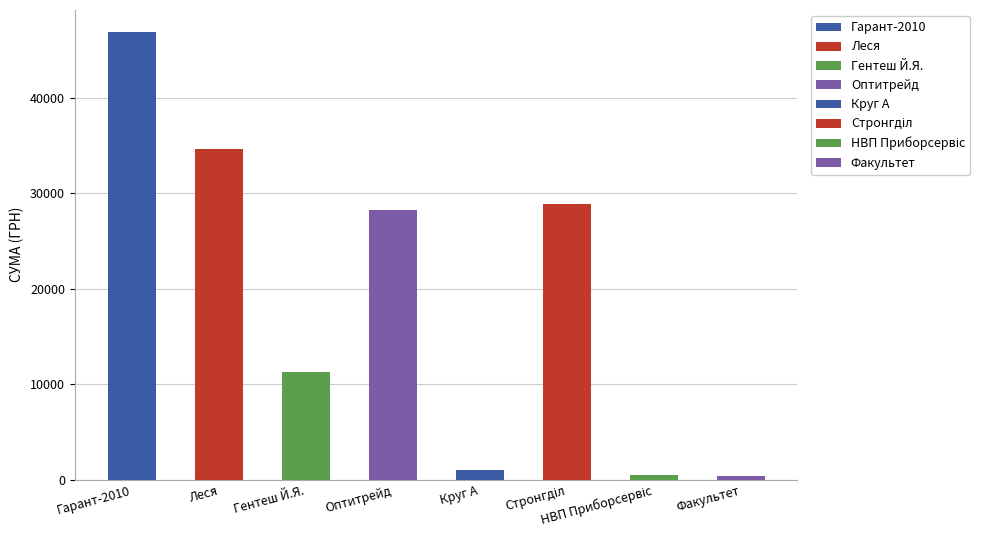

What is the value of the 3rd bar from the left?

11242.0